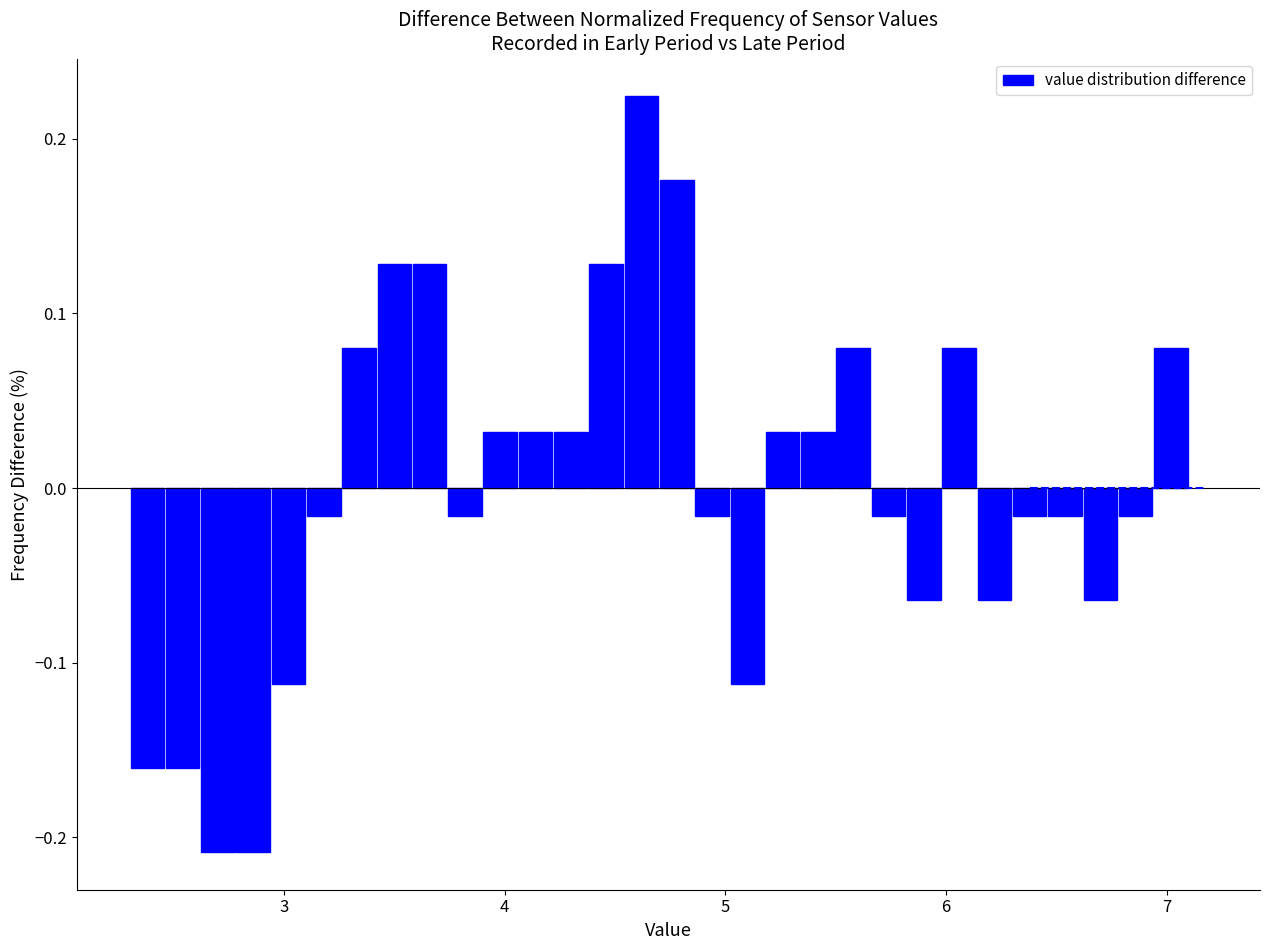

Around what value on the x-axis is the tallest bar? Give the approximate position of its centre, as read against the axis.

4.6